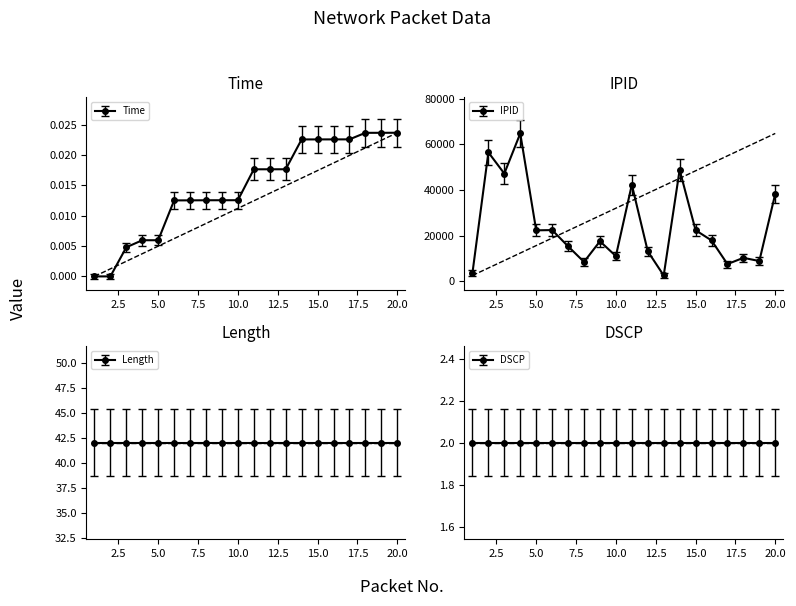

Between 1 and 15, which series saw the biggest shift?

IPID